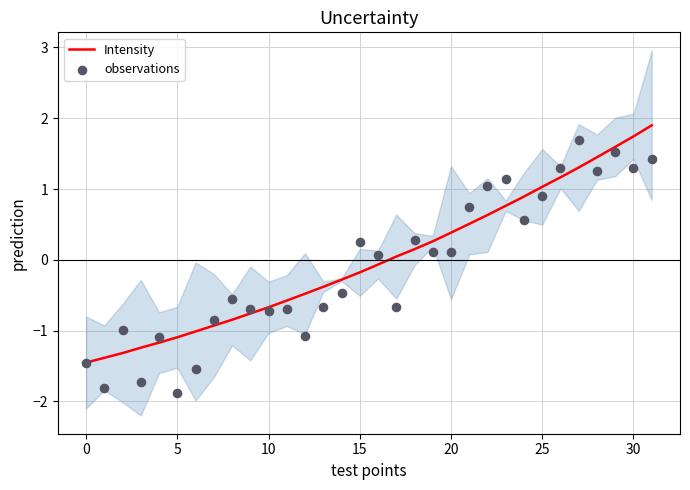

What are all the series names shown in the legend?

Intensity, observations